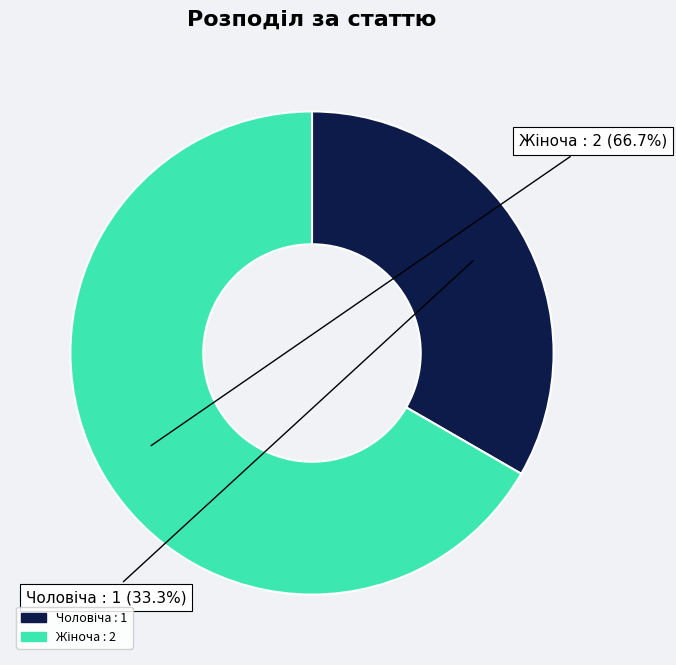

Does any single category account for the majority?

Yes